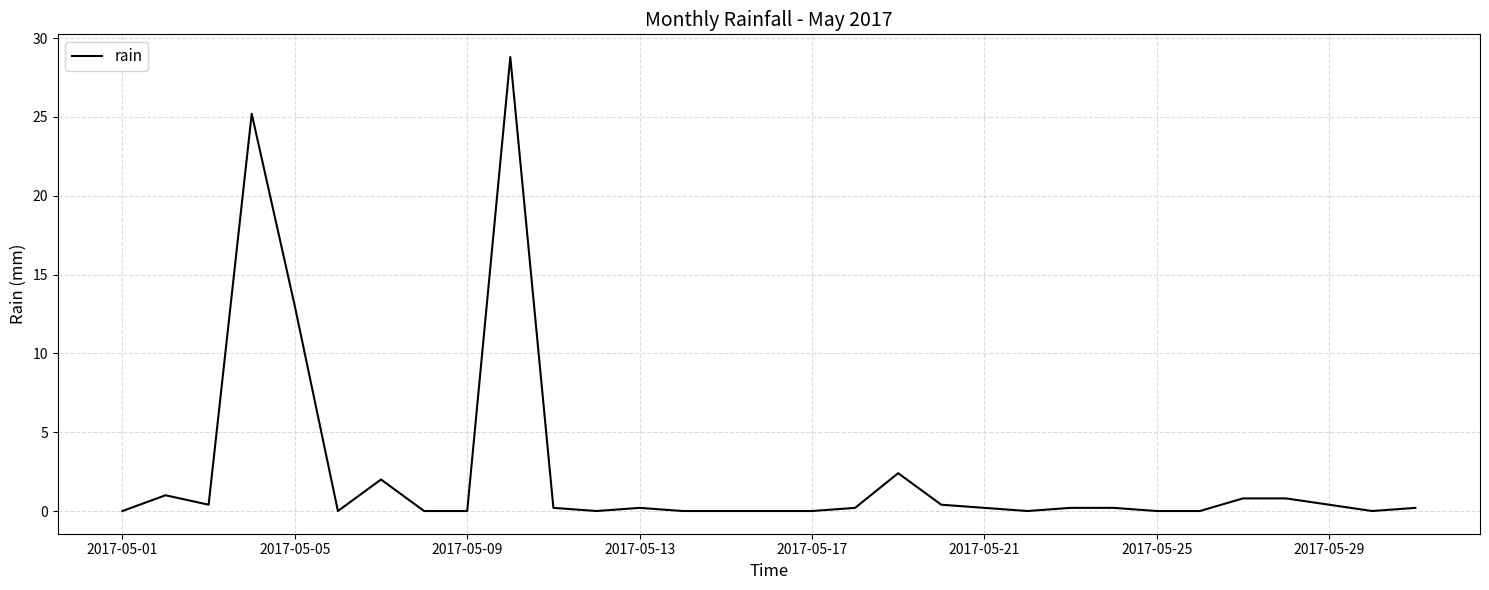

What is the difference between the maximum and minimum values?

28.8